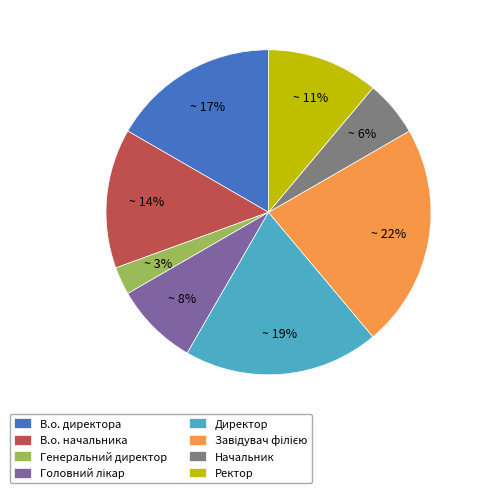

To the nearest percent, what portion does Начальник represent?

6%